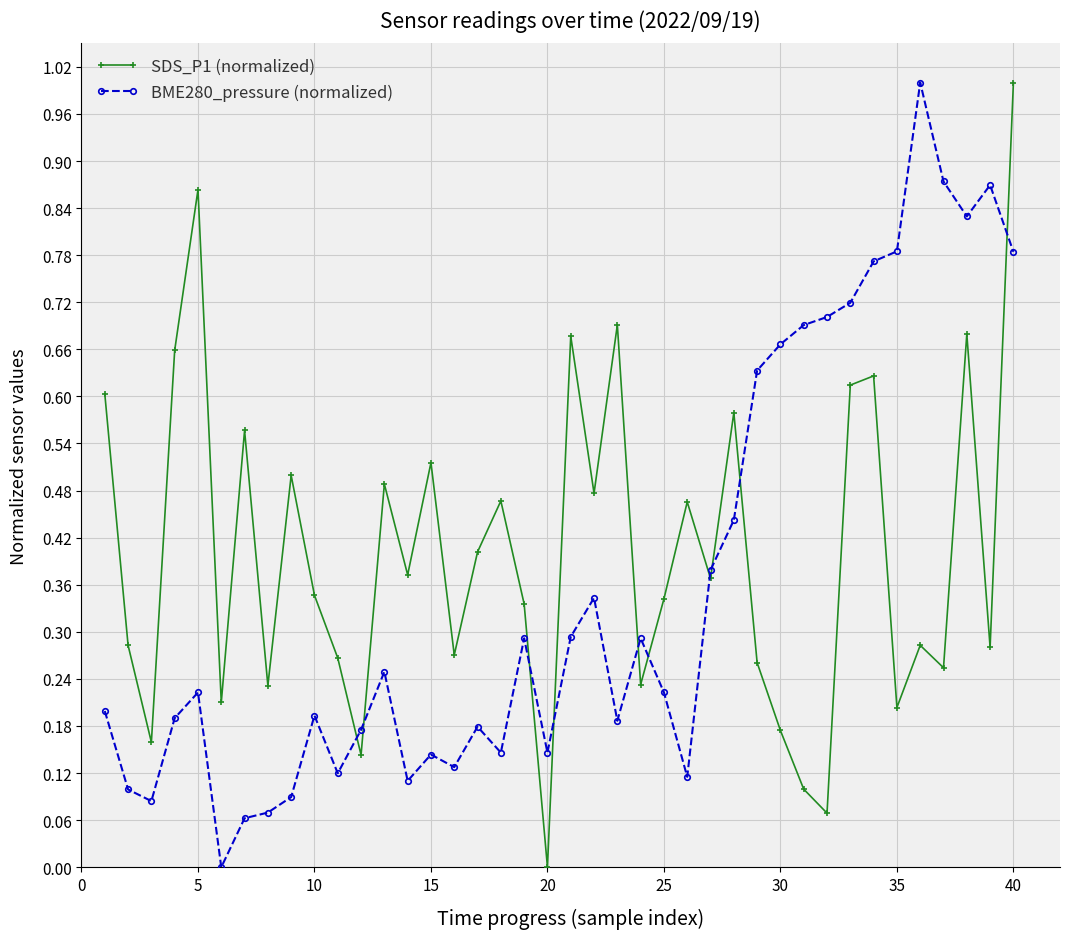

True or false: SDS_P1 (normalized) and BME280_pressure (normalized) intersect in this chart.

True